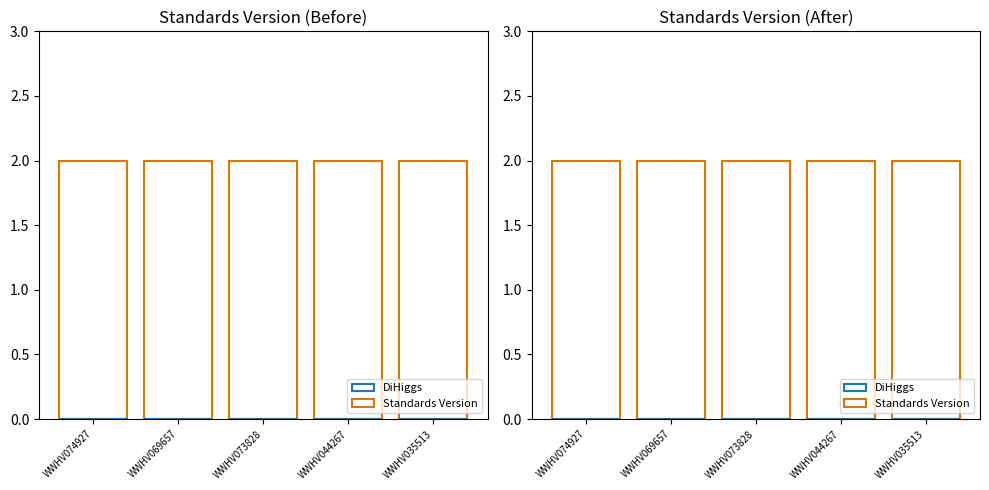

The DiHiggs series shows 0 at WWHV073828. True or false?

True